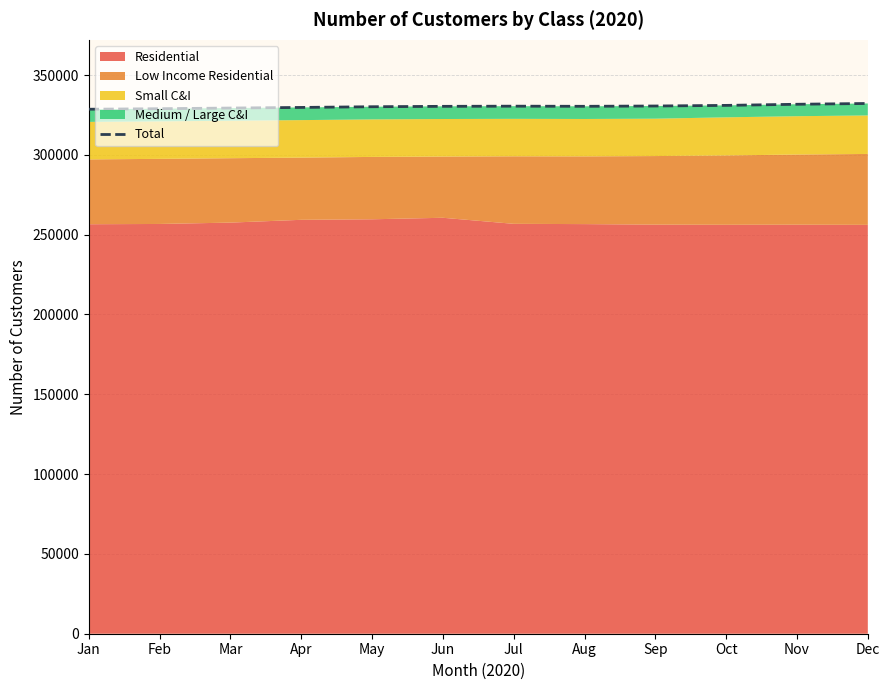

List the labels in order of value, largest first.

Dec, Nov, Oct, Sep, Jul, Aug, Jun, May, Apr, Mar, Feb, Jan